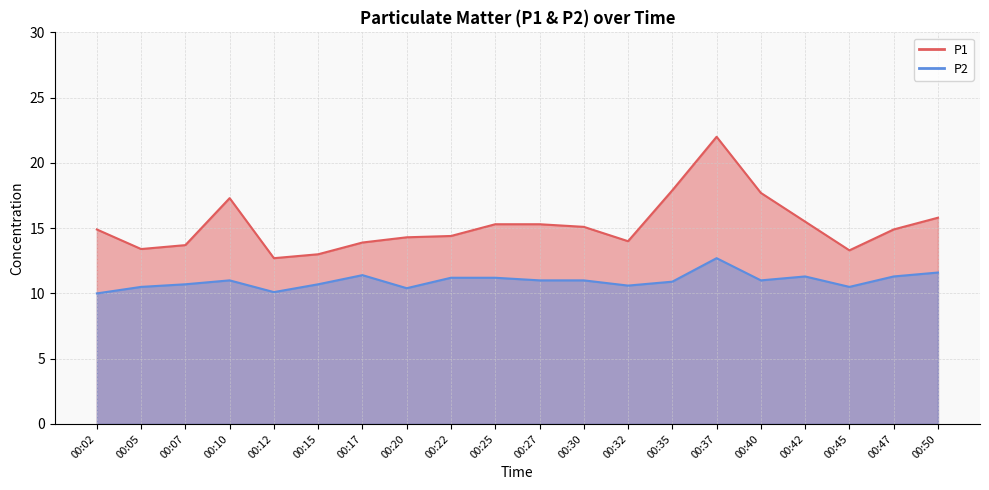

At how many categories does at least one series exceed 17?

4